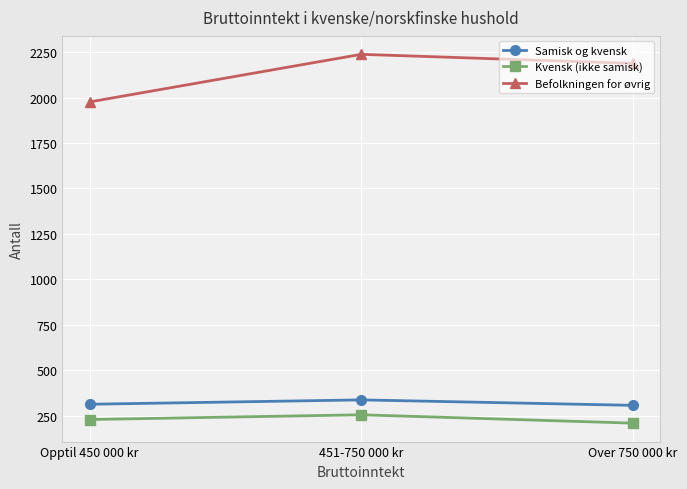

What is the difference between the highest and lowest values at Opptil 450 000 kr?

1748